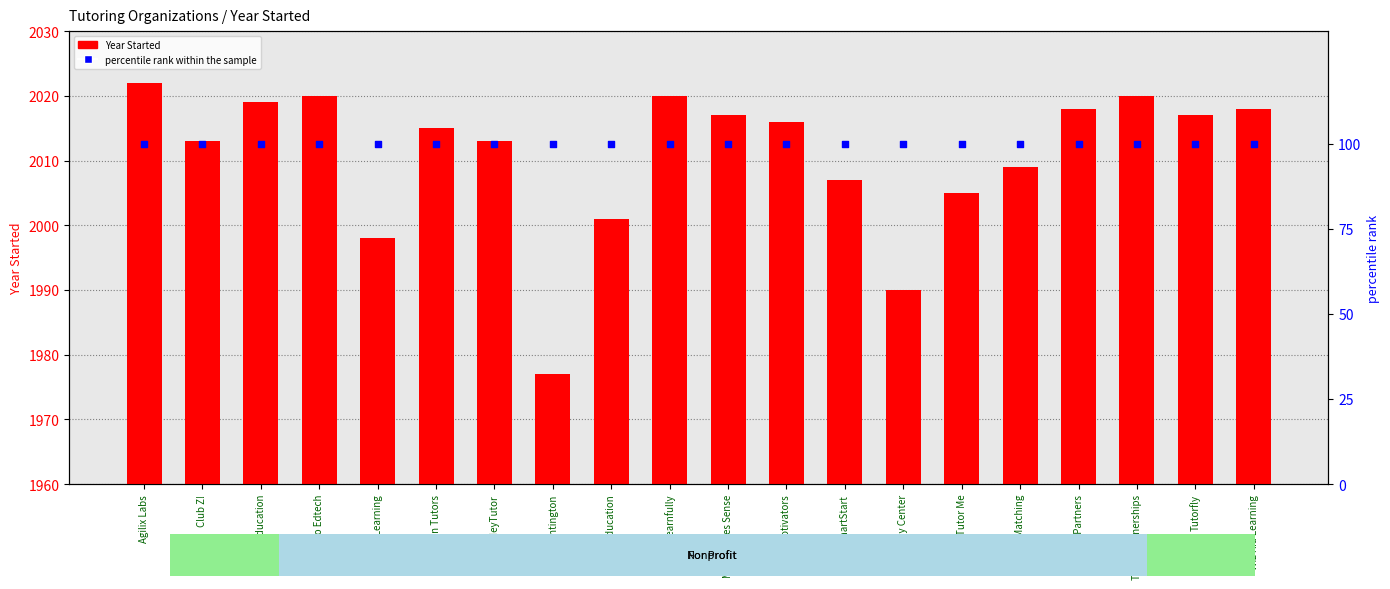

Which series contains the highest Y value?

Year Started